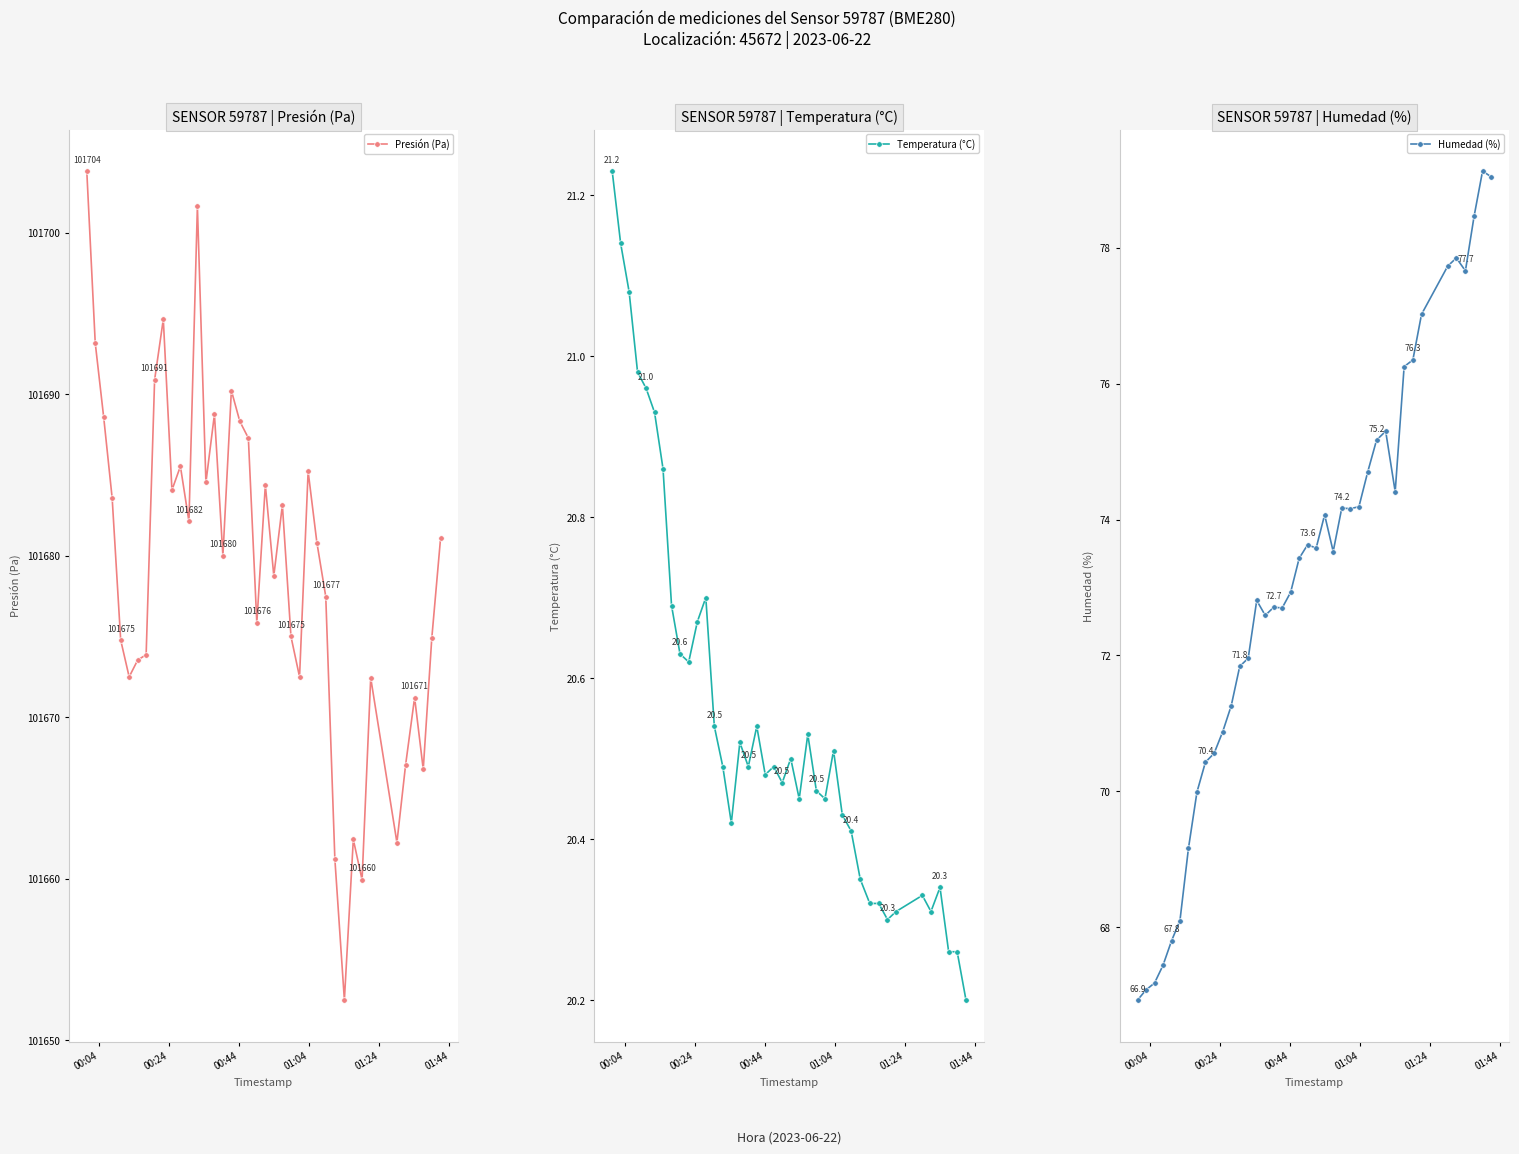

What is the value of the Humedad (%) point at the 26th from the left?

74.2